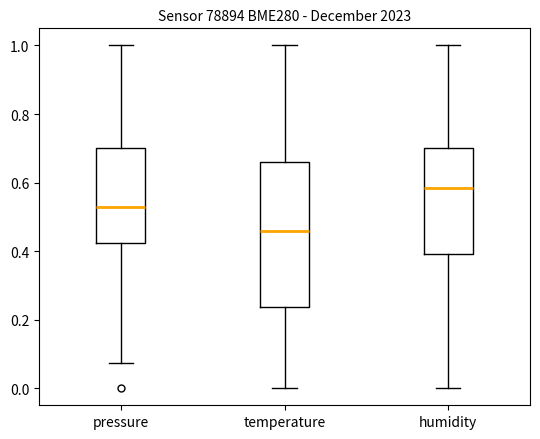

Where does the median line of the box for temperature sit on the y-axis? The values are not printed on the chart, so give them approximately, as read against the axis.

0.46